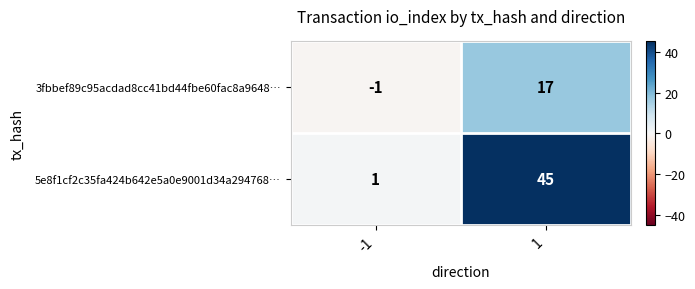

What is the average value of the 5e8f1cf2c35fa424b642e5a0e9001d34a294768… series?

23